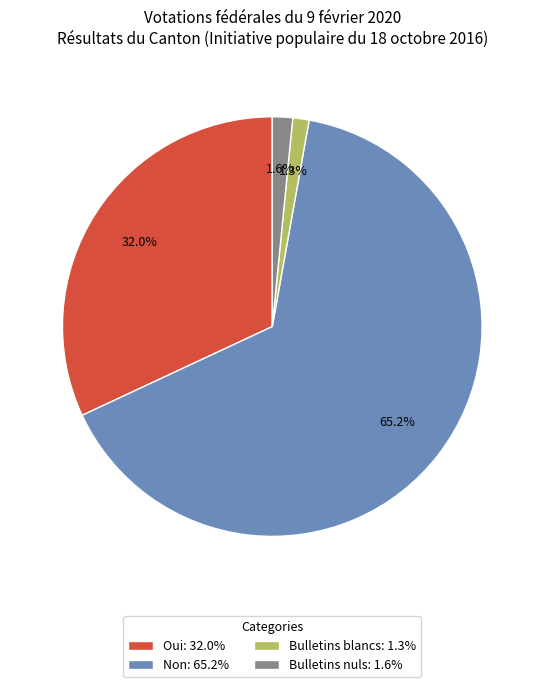

Which slice represents more than half of the pie?

Non